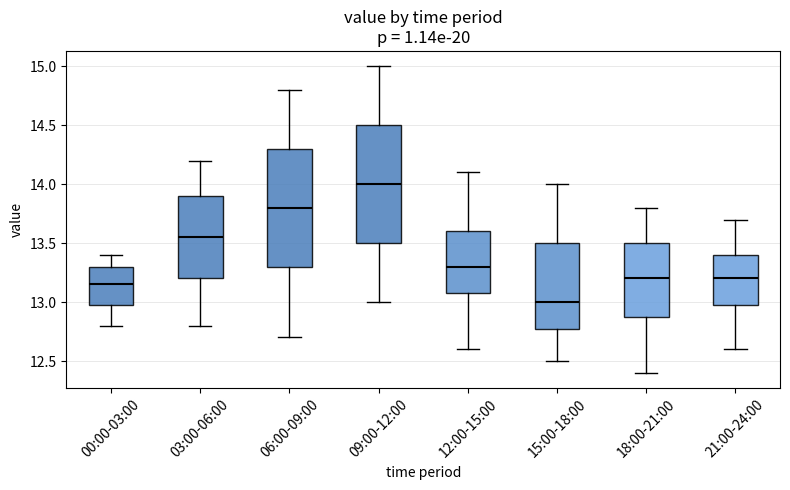

Reading left to right, read every box against the y-axis: the position of its median line, the range the box covers, and the ends of its whiskers. The values are not printed on the chart, so give them approximately, as read against the axis.

00:00-03:00: median 13.15, box 13.00 to 13.30, whiskers 12.80 to 13.40
03:00-06:00: median 13.55, box 13.20 to 13.90, whiskers 12.80 to 14.20
06:00-09:00: median 13.80, box 13.30 to 14.30, whiskers 12.70 to 14.80
09:00-12:00: median 14.00, box 13.50 to 14.50, whiskers 13.00 to 15.00
12:00-15:00: median 13.30, box 13.10 to 13.60, whiskers 12.60 to 14.10
15:00-18:00: median 13.00, box 12.80 to 13.50, whiskers 12.50 to 14.00
18:00-21:00: median 13.20, box 12.90 to 13.50, whiskers 12.40 to 13.80
21:00-24:00: median 13.20, box 13.00 to 13.40, whiskers 12.60 to 13.70